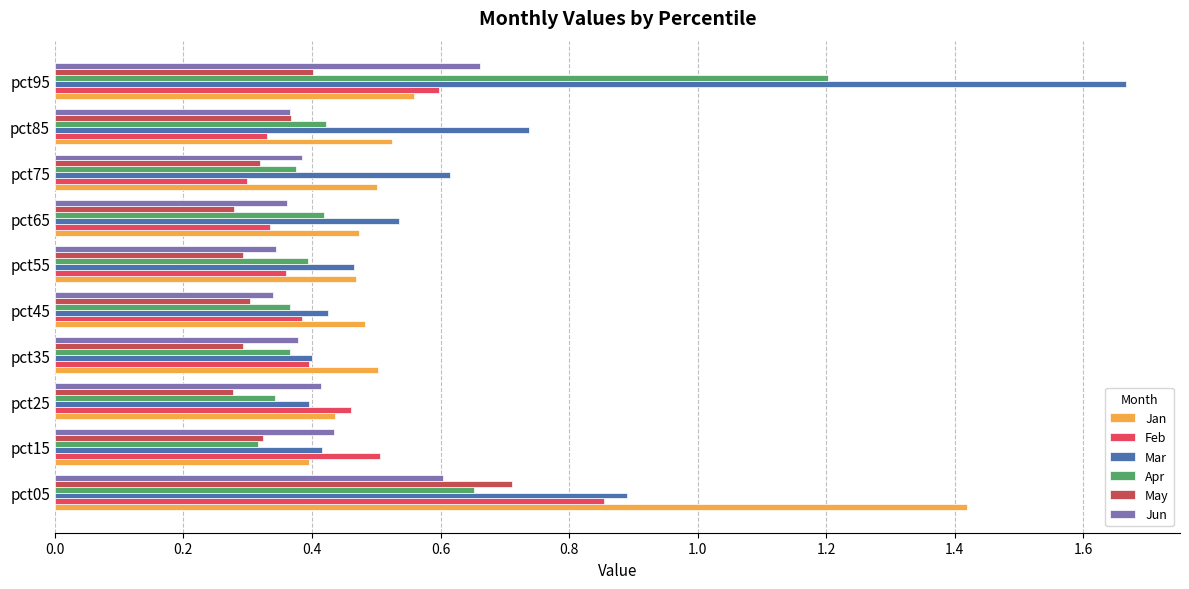

What is the difference between the maximum and second lowest values in the Feb series?

0.5